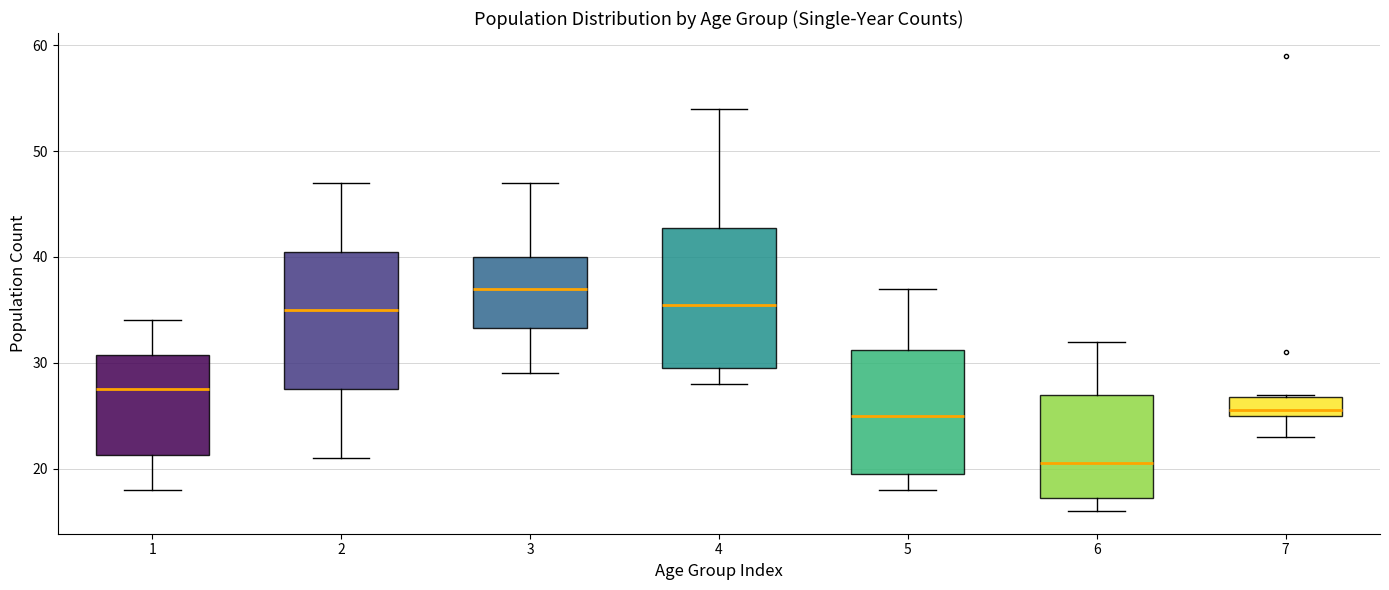

Which box has the lowest median line?

6